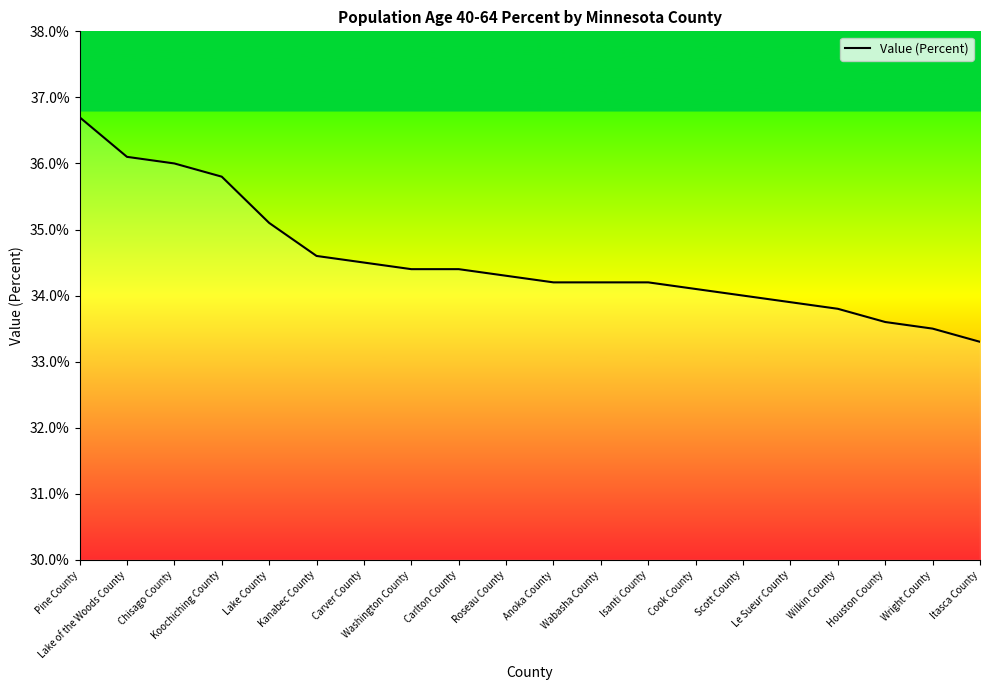

What is the change in value from Cook County to Wright County?

-0.6